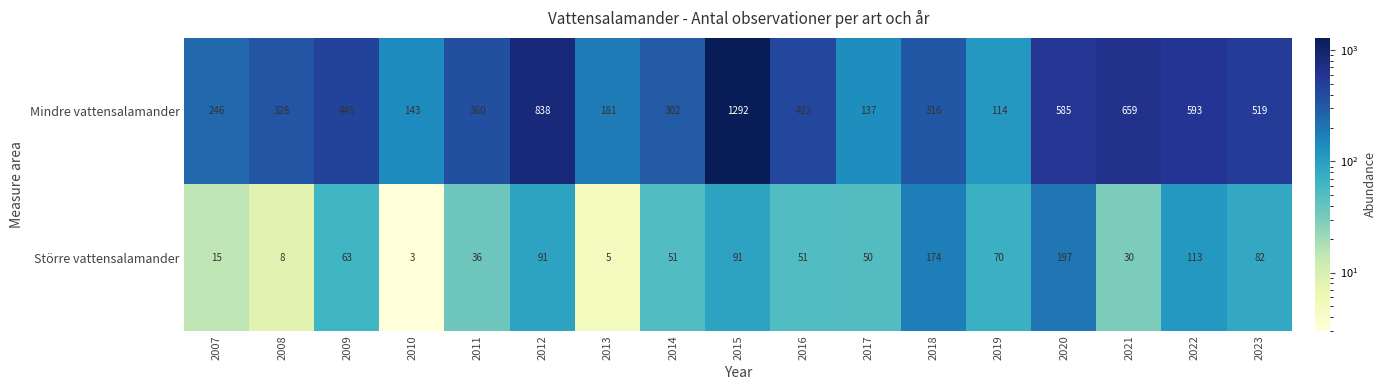

Which series has the largest total across all categories?

Mindre vattensalamander